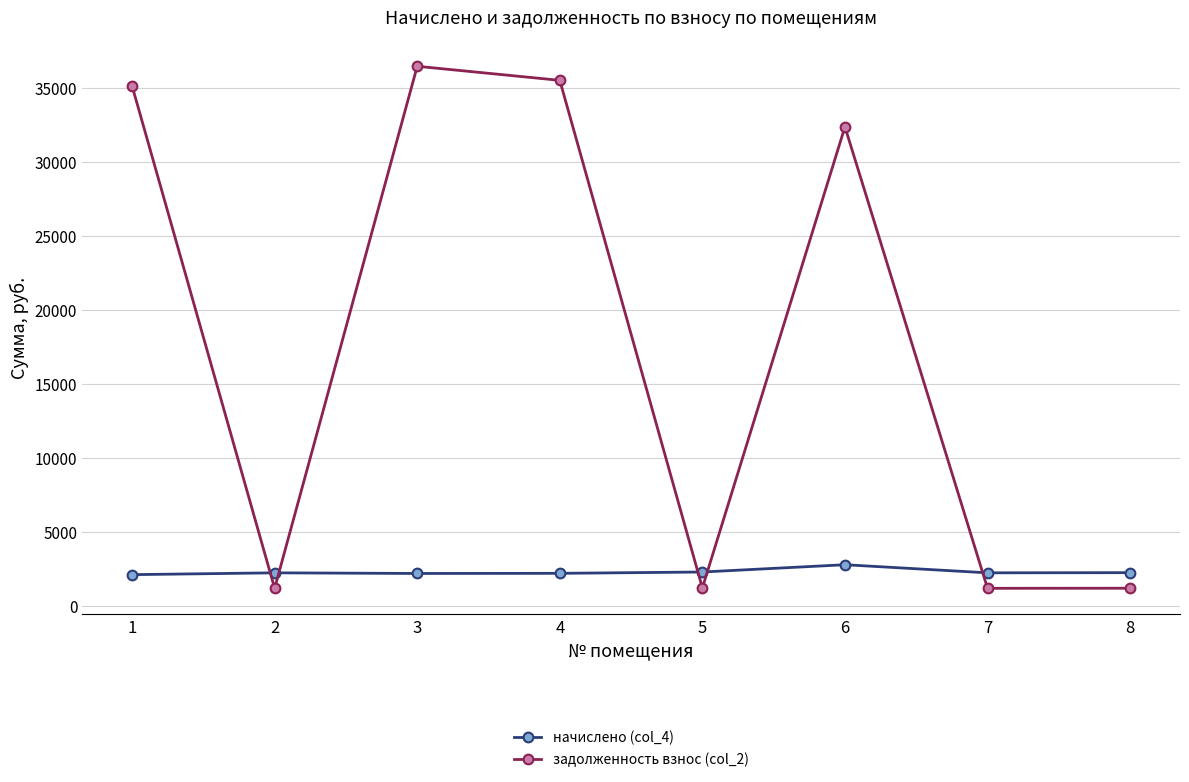

What is the difference between the second highest and second lowest values in the начислено (col_4) series?

98.5